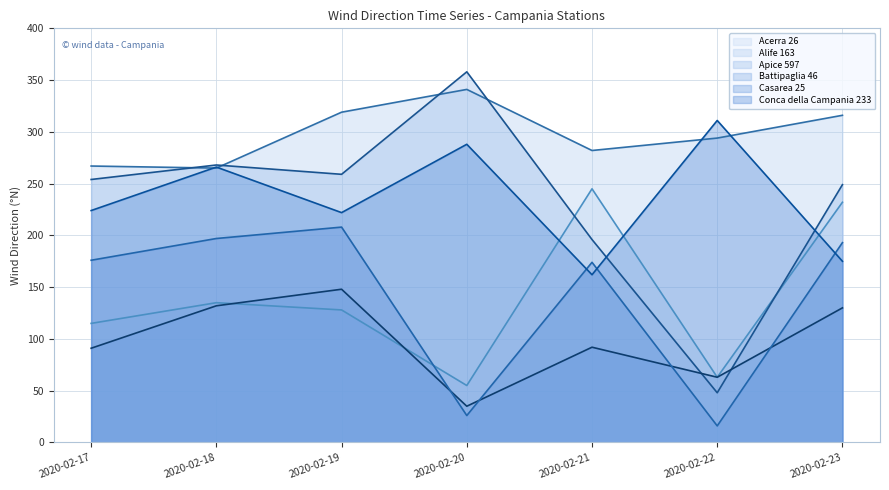

Where is the first local maximum for Casarea 25?

2020-02-19